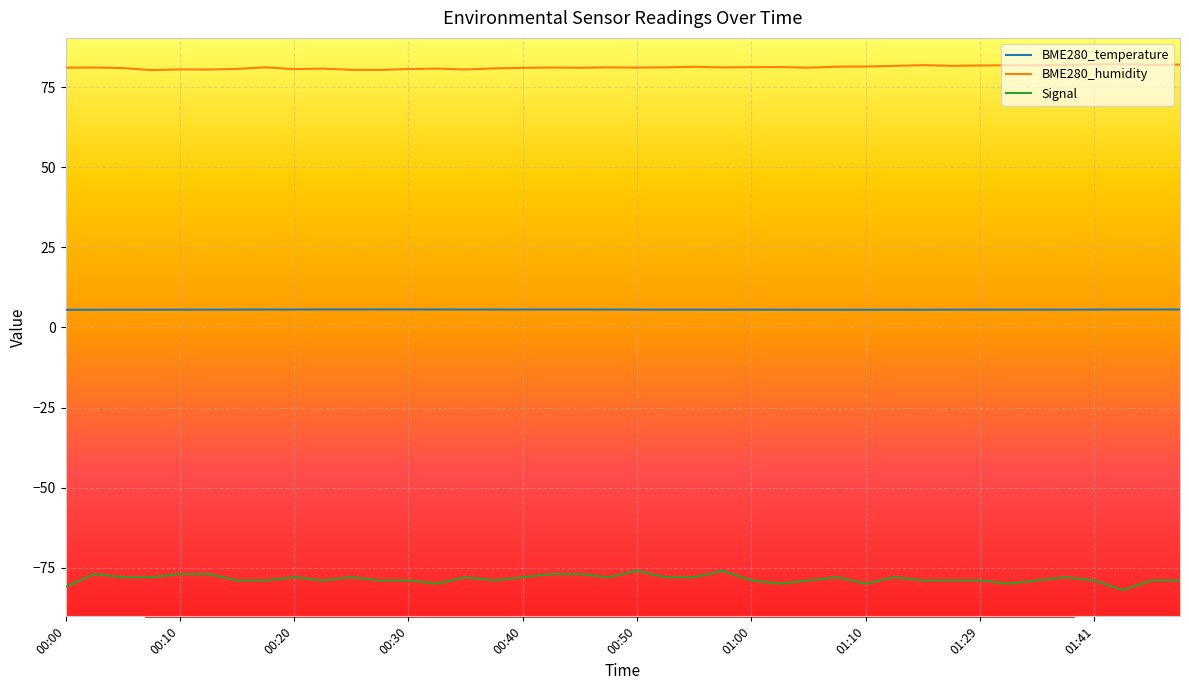

What is the label of the 30th point from the right?

00:25